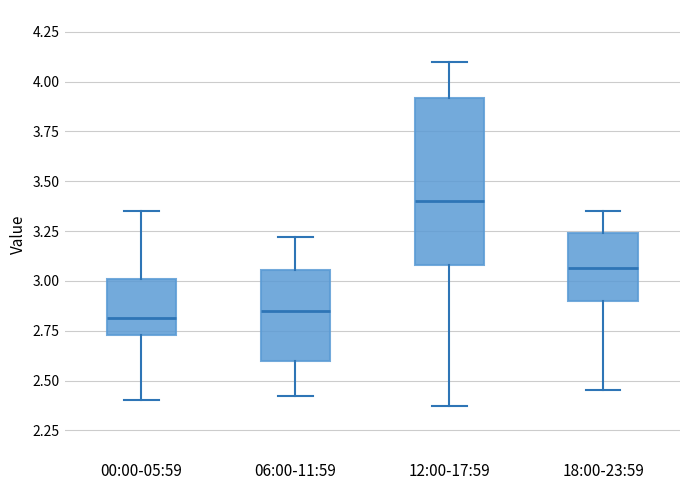

Which box's median line is the highest?

12:00-17:59